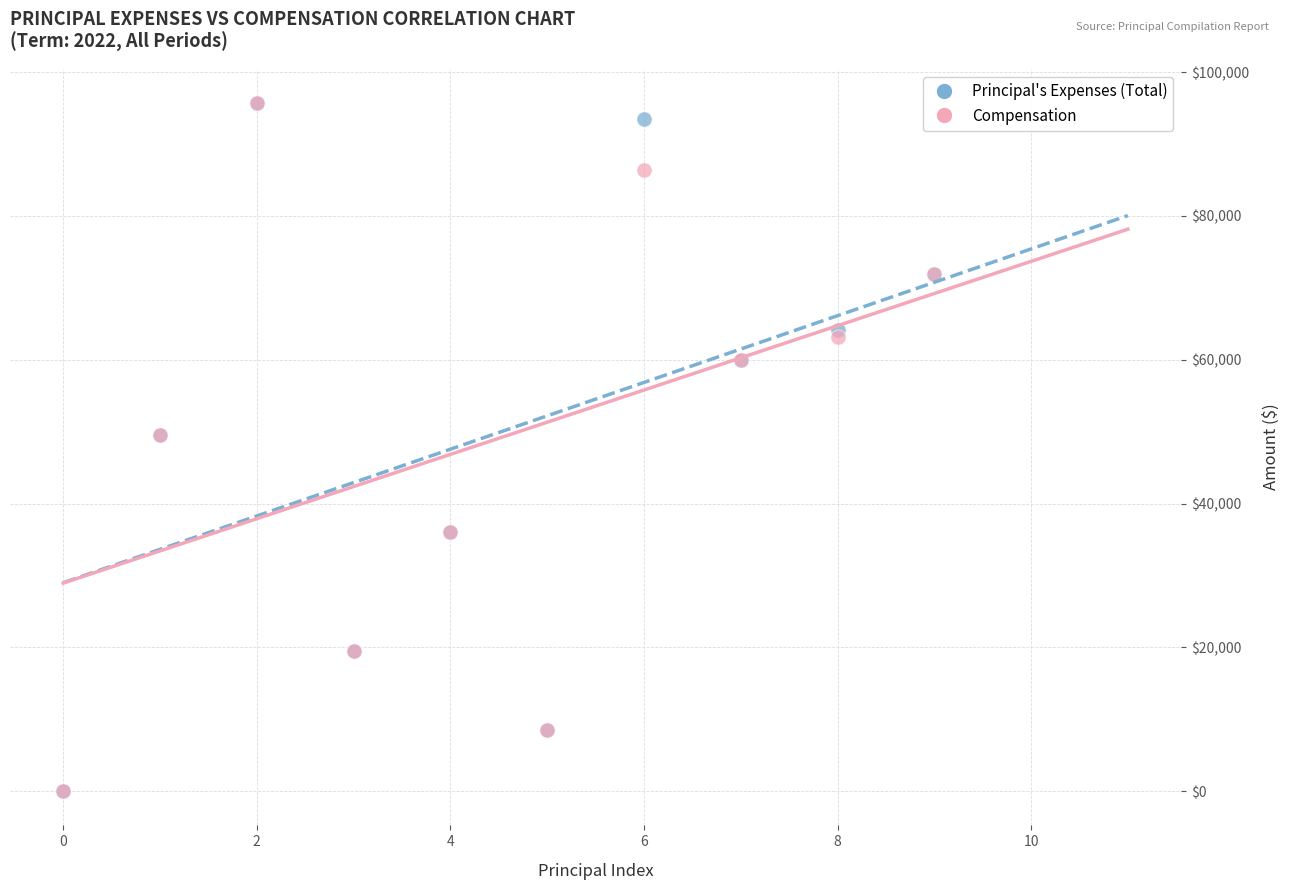

What are all the series names shown in the legend?

Principal's Expenses (Total), Compensation